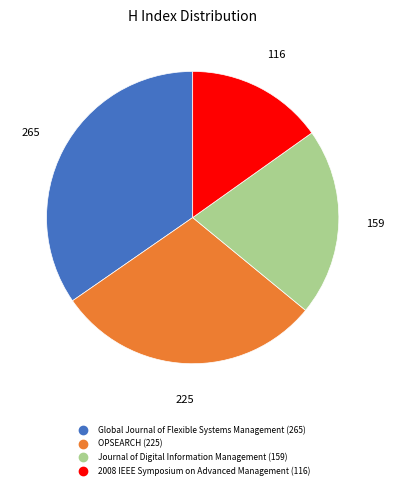

Between OPSEARCH and 2008 IEEE Symposium on Advanced Management, which is larger?

OPSEARCH